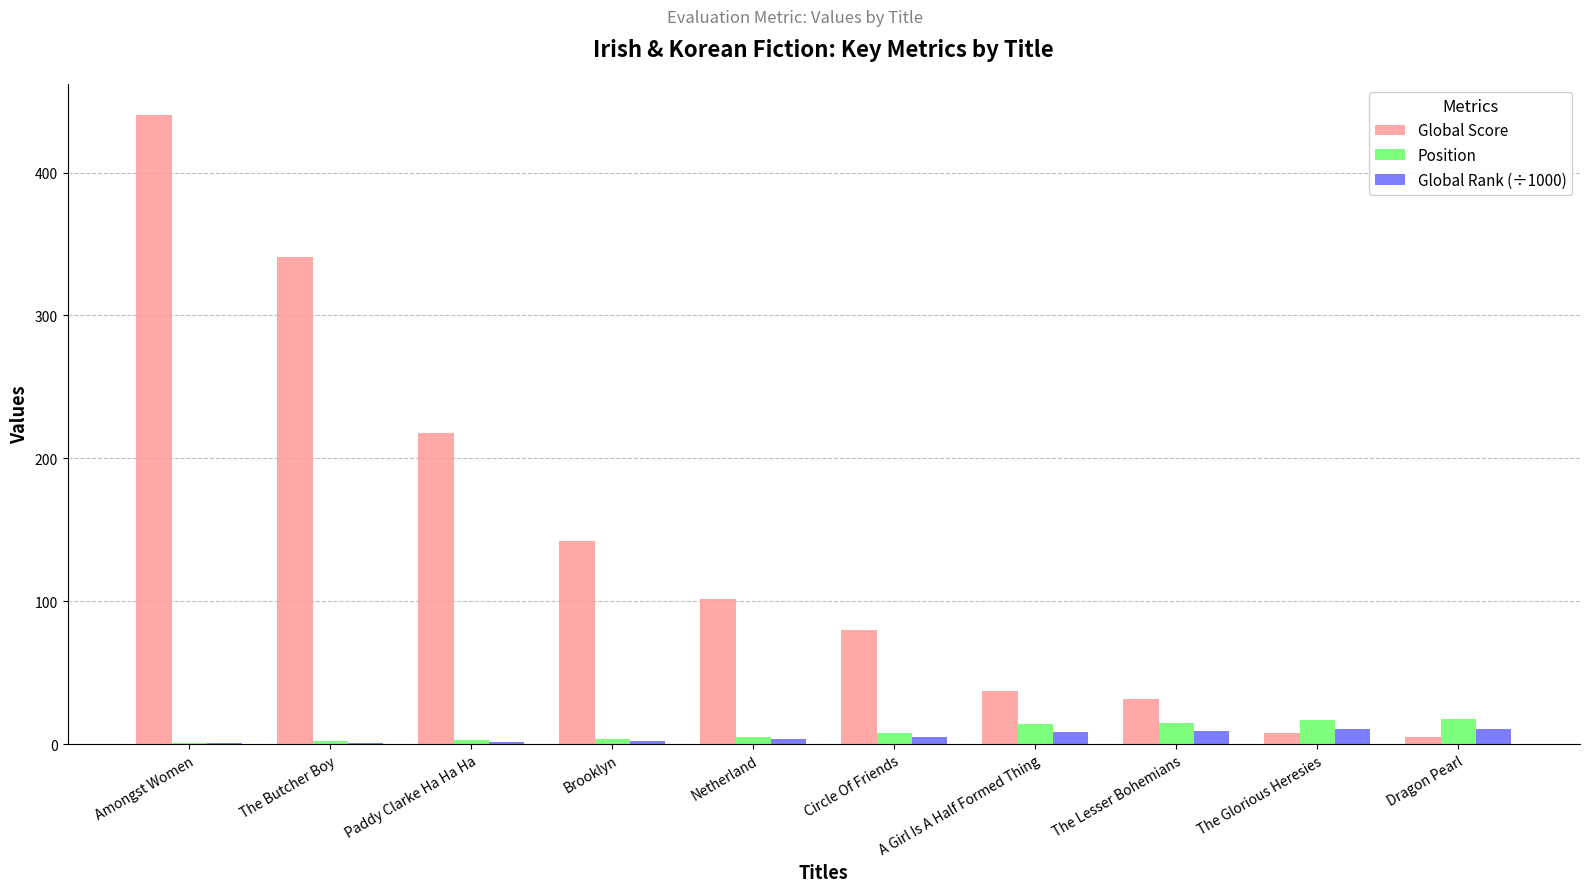

Are the bars horizontal?

No